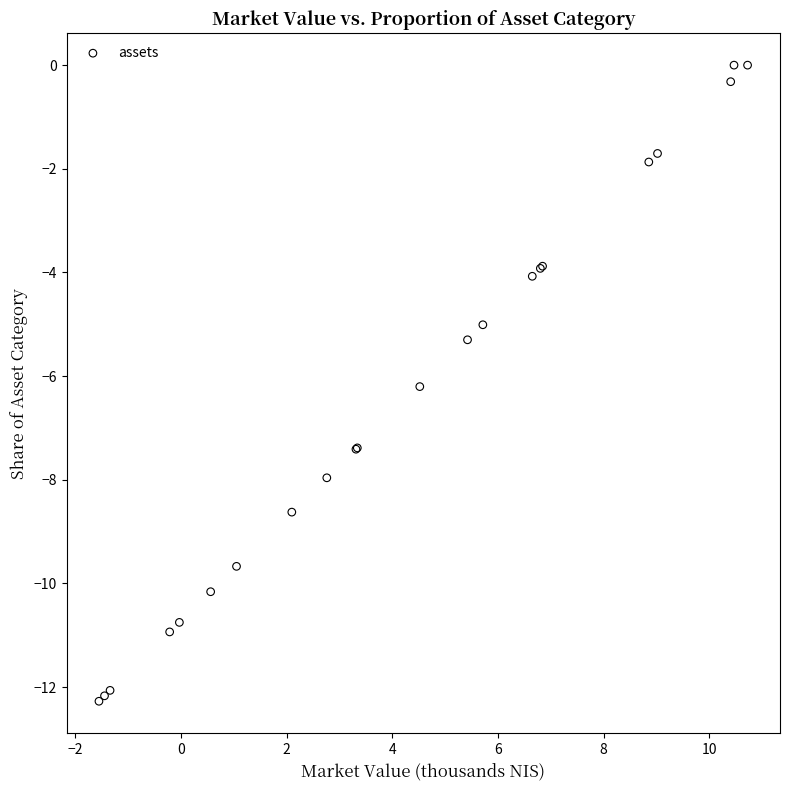

What Y value in the scatter plot is closest to -6?

-6.2